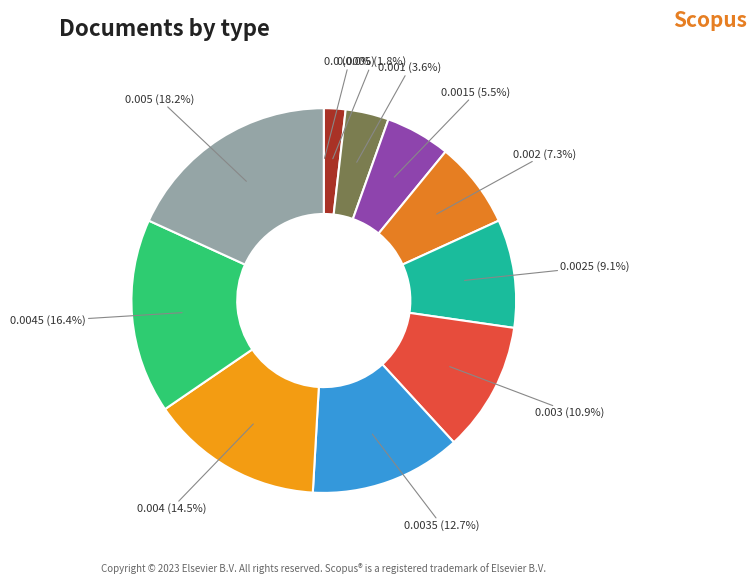

Does any single category account for the majority?

No